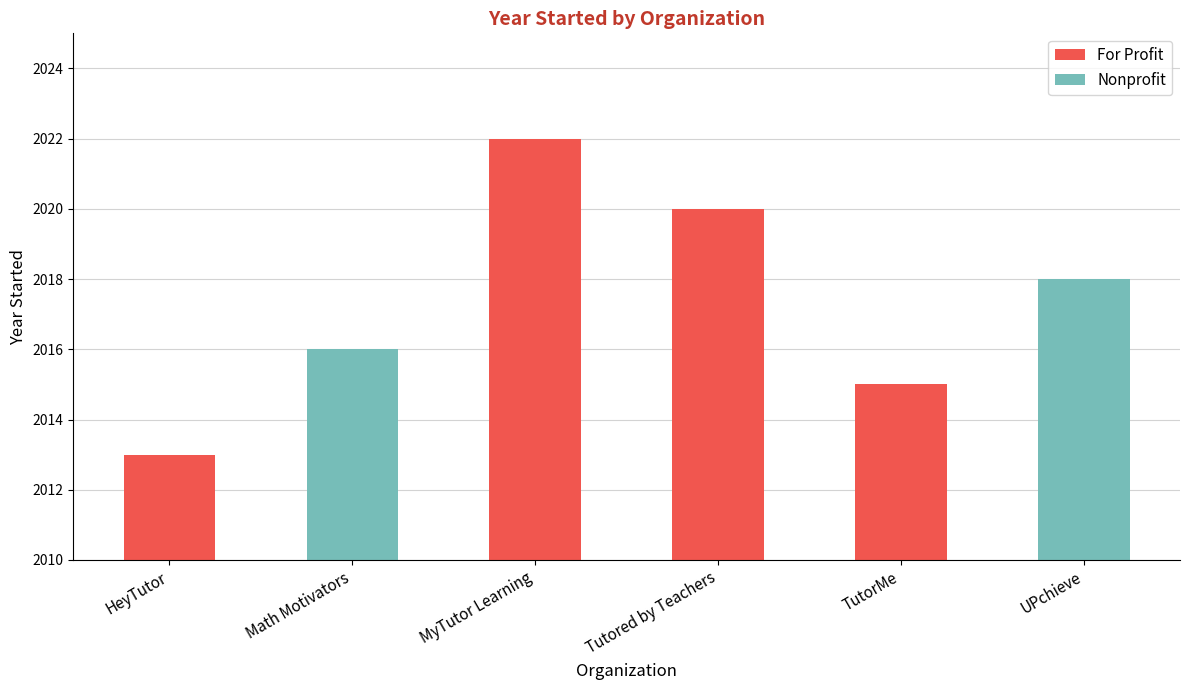

Reading left to right, extract all data points from this chart.

For Profit: HeyTutor=2013	Math Motivators=0	MyTutor Learning=2022	Tutored by Teachers=2020	TutorMe=2015	UPchieve=0
Nonprofit: HeyTutor=0	Math Motivators=2016	MyTutor Learning=0	Tutored by Teachers=0	TutorMe=0	UPchieve=2018